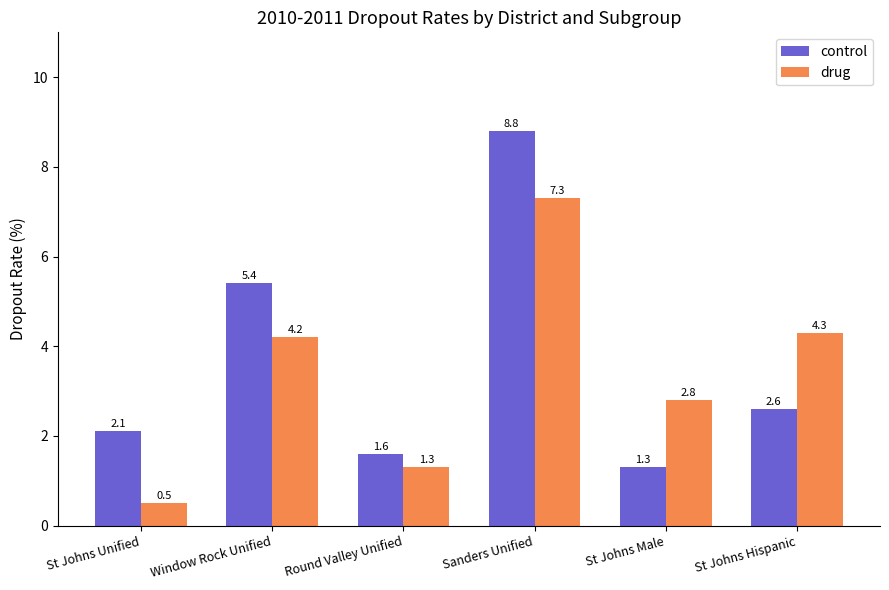

What is the spread (max minus min) of values at Sanders Unified?

1.5